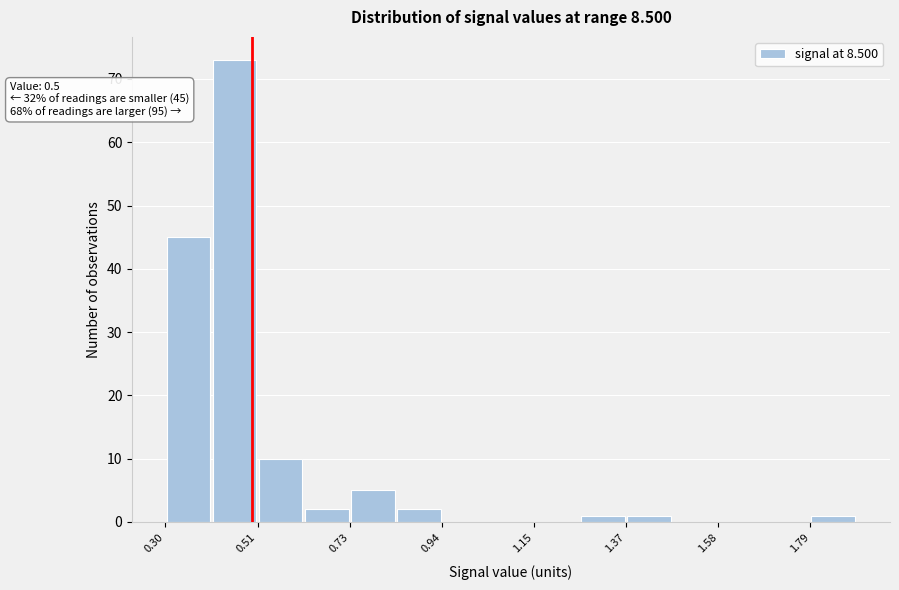

Read against the x-axis, roughly where is the centre of the tallest bar?

0.45